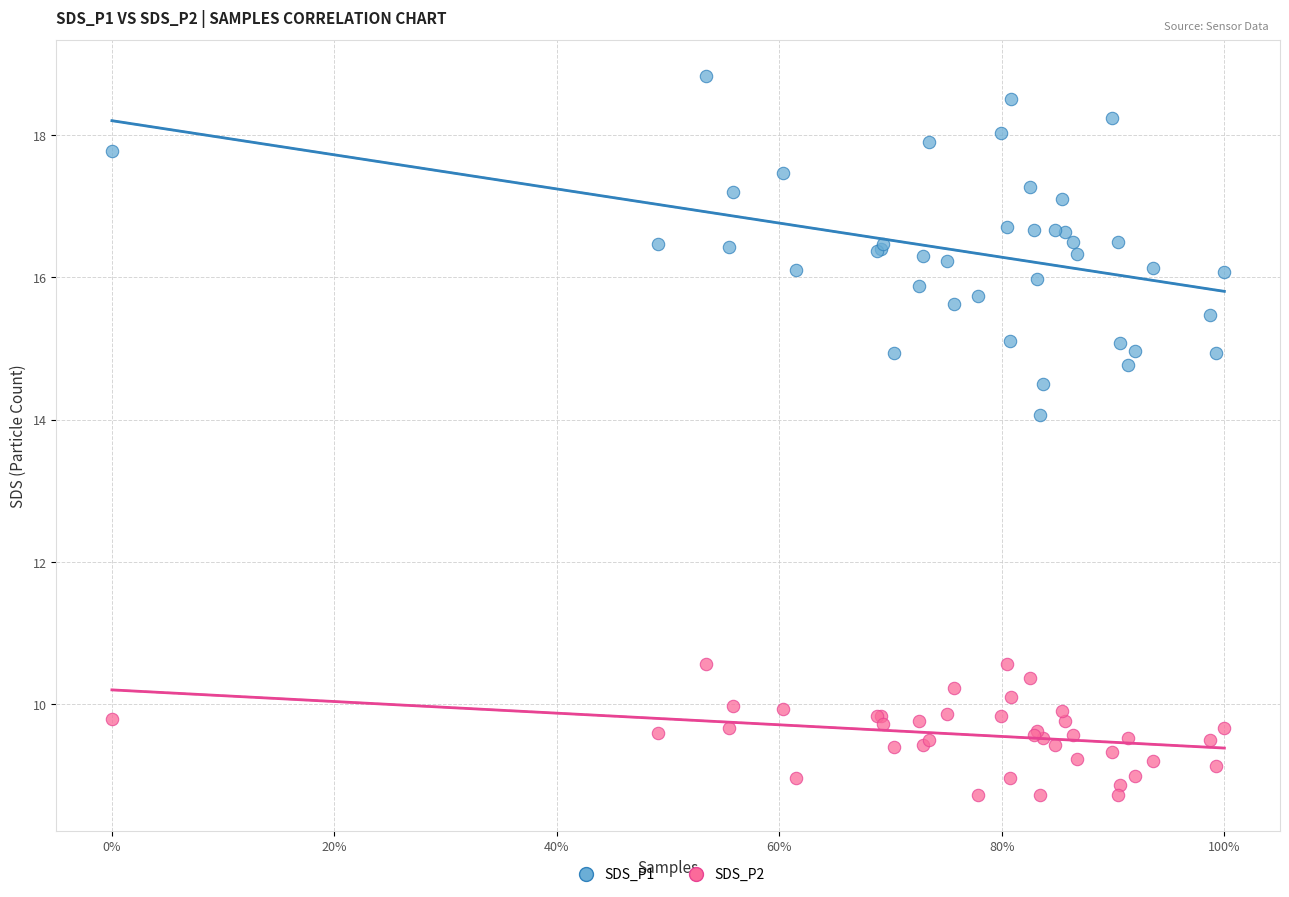

Which series contains the lowest Y value?

SDS_P2